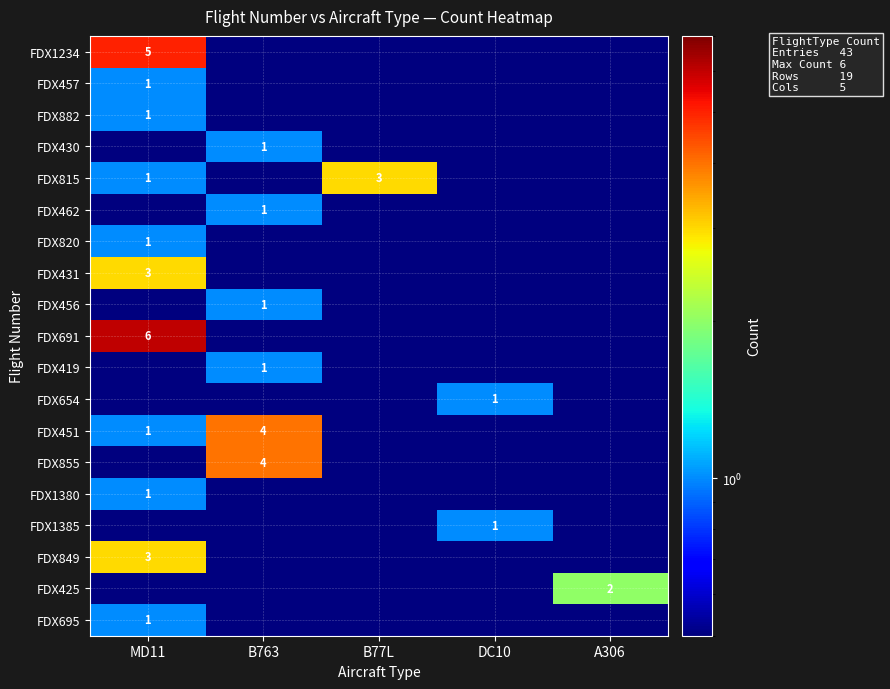

True or false: FDX451 has a value of 1.0 at MD11.

True